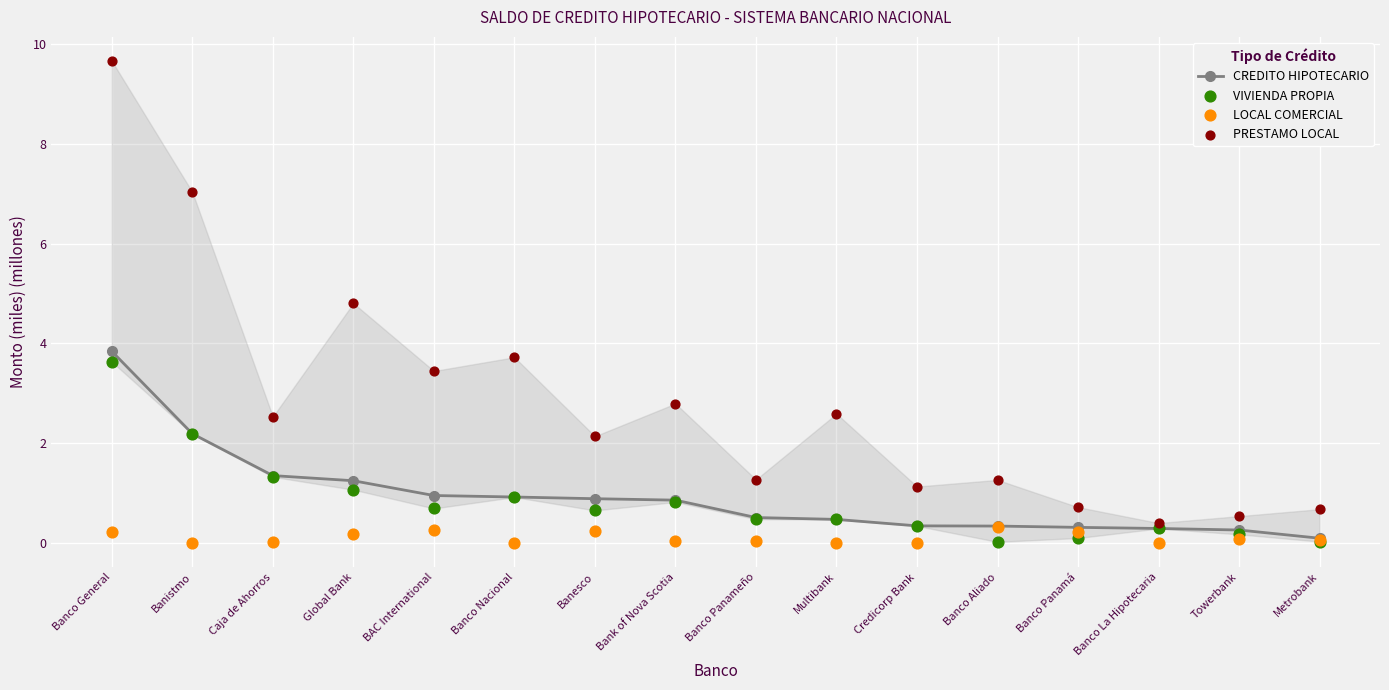

Is the value of VIVIENDA PROPIA at BAC International greater than the value of CREDITO HIPOTECARIO at Banco General?

No